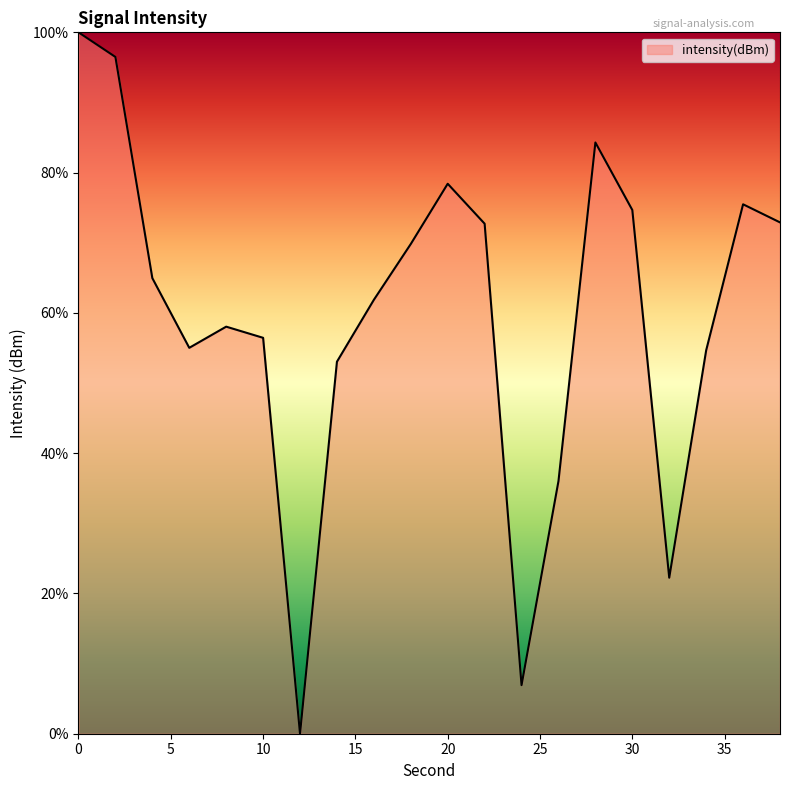

Does the chart display data point markers on the line(s)?

No